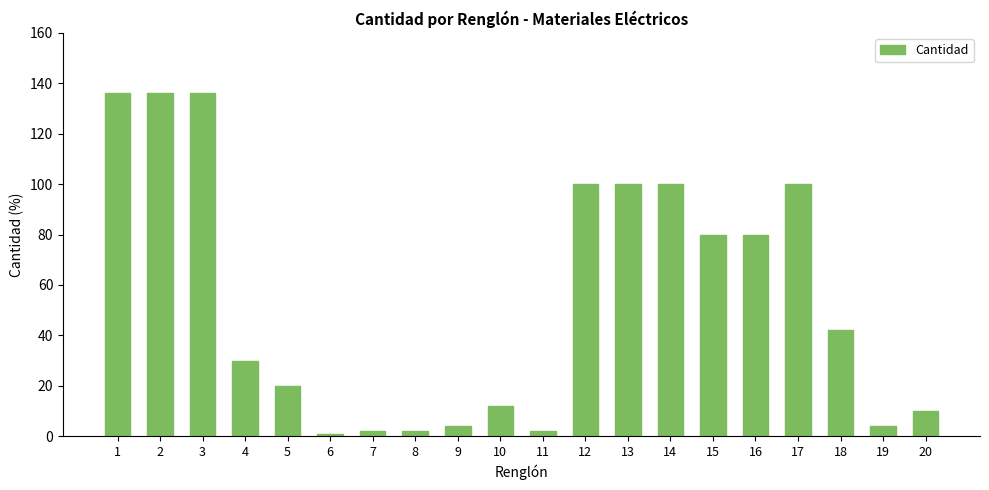

The value at 14 is 100. True or false?

True